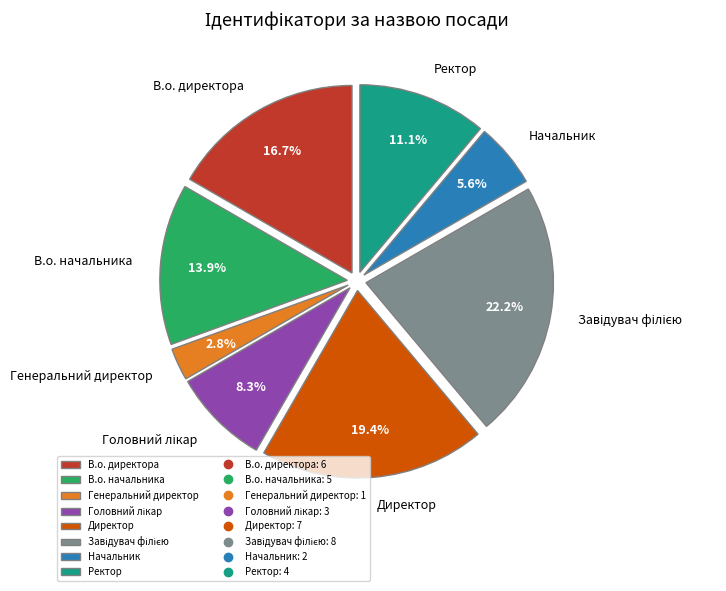

Which slice is the smallest?

Генеральний директор